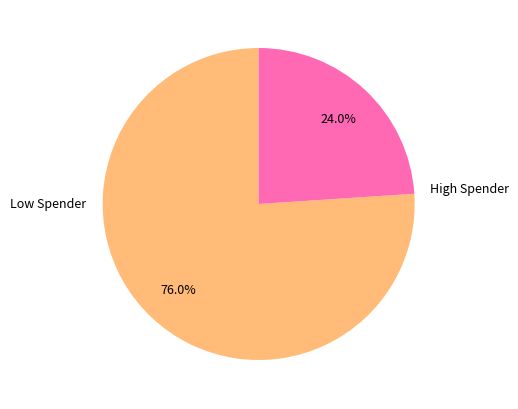

Is there a majority slice in this chart?

Yes